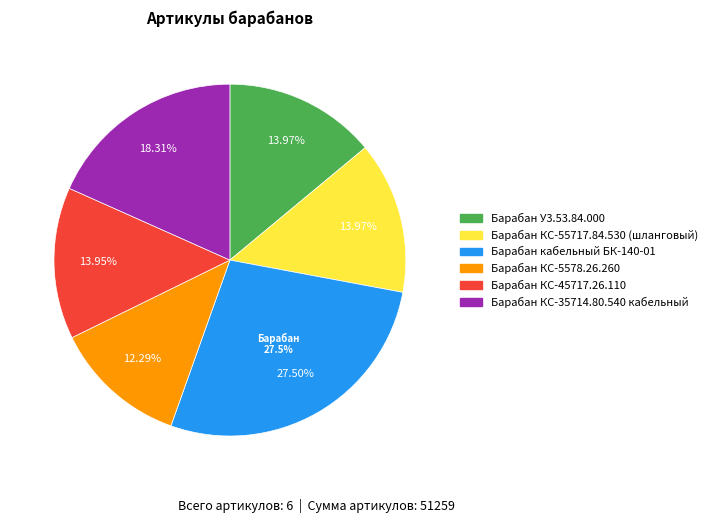

To the nearest percent, what is the difference between the Барабан КС-35714.80.540 кабельный and Барабан КС-5578.26.260 slice percentages?

6%